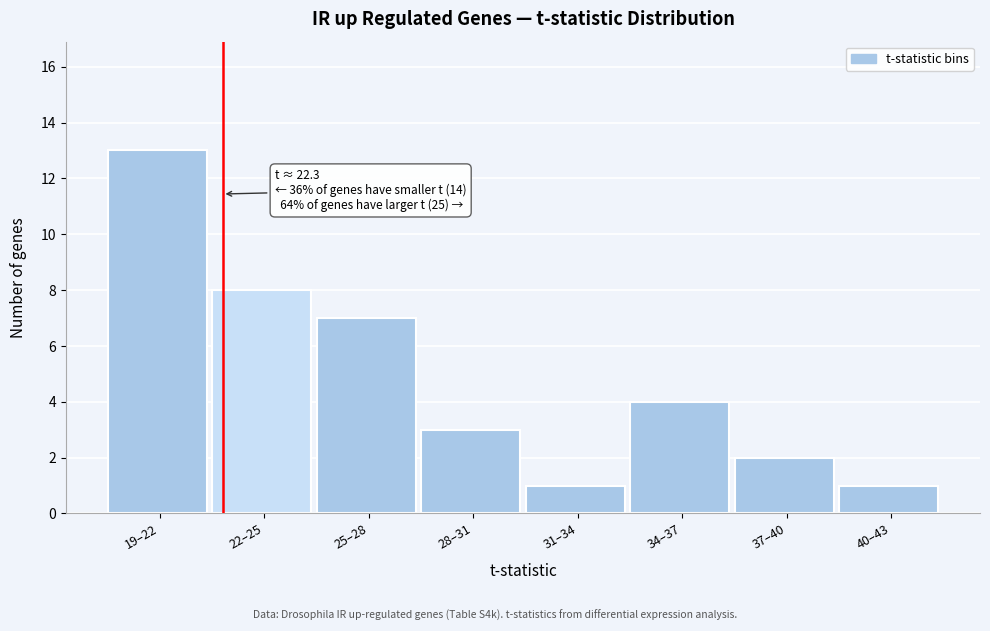

Reading left to right, transcribe all the data shown in this chart.

13	8	7	3	1	4	2	1